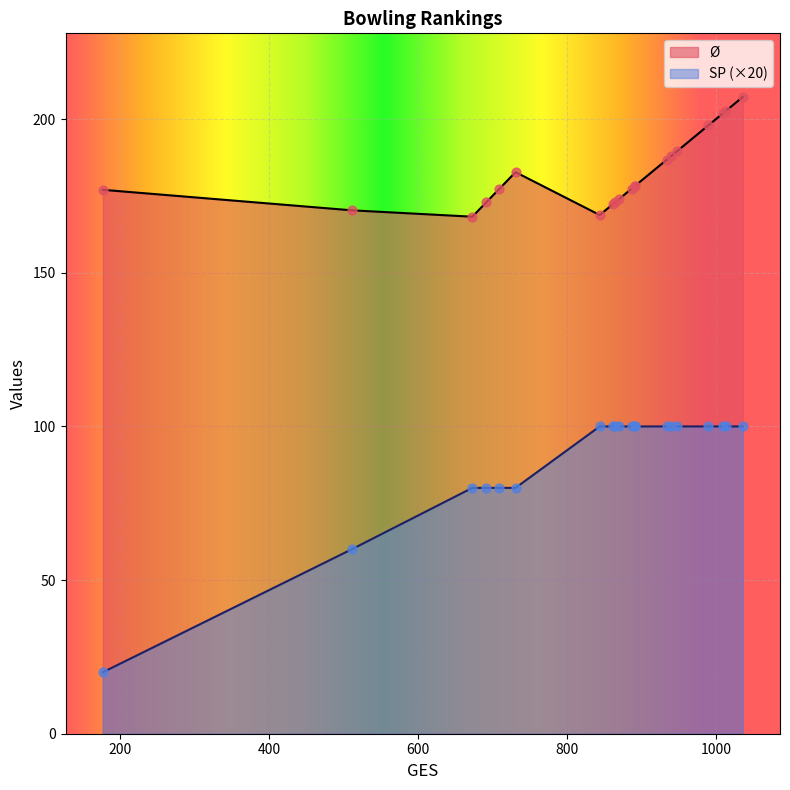

Which series contains the lowest Y value?

SP